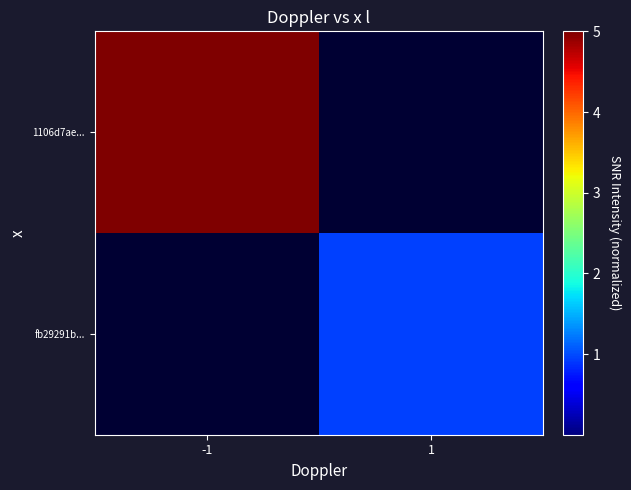

At which category is the sum across all series the highest?

-1